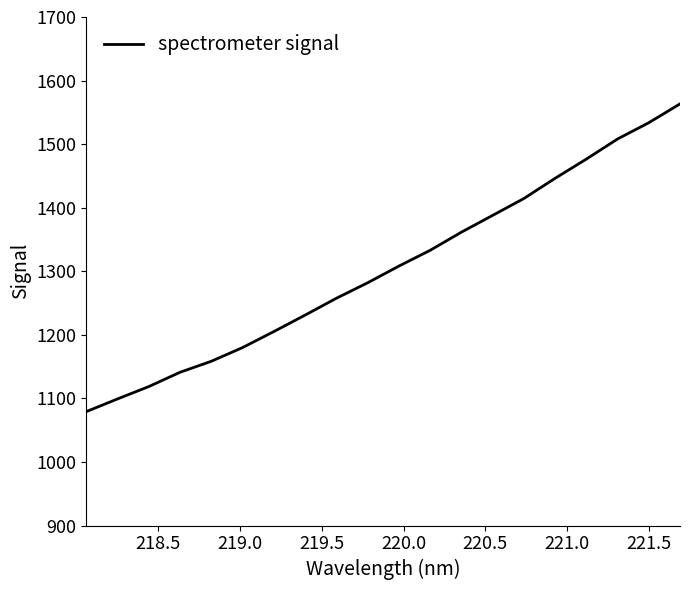

What is the smallest value displayed?

1079.2